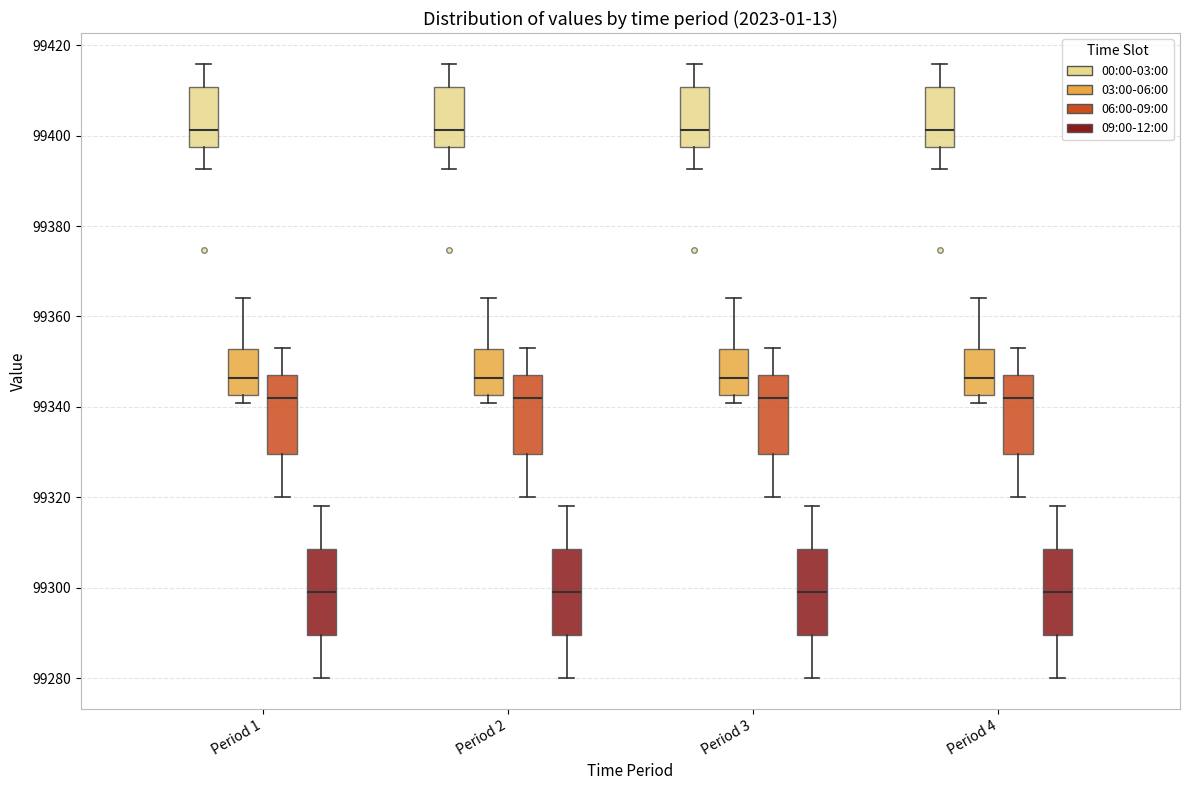

Reading left to right, transcribe this box plot: for each box, give where its median line is, the range the box spans, and where its two whiskers end, as read against the y-axis. The values are not printed on the chart, so give them approximately, as read against the axis.

Period 1 (00:00-03:00): median 99402, box 99398 to 99410, whiskers 99392 to 99416
Period 1 (03:00-06:00): median 99346, box 99342 to 99352, whiskers 99340 to 99364
Period 1 (06:00-09:00): median 99342, box 99330 to 99348, whiskers 99320 to 99354
Period 1 (09:00-12:00): median 99300, box 99290 to 99308, whiskers 99280 to 99318
Period 2 (00:00-03:00): median 99402, box 99398 to 99410, whiskers 99392 to 99416
Period 2 (03:00-06:00): median 99346, box 99342 to 99352, whiskers 99340 to 99364
Period 2 (06:00-09:00): median 99342, box 99330 to 99348, whiskers 99320 to 99354
Period 2 (09:00-12:00): median 99300, box 99290 to 99308, whiskers 99280 to 99318
Period 3 (00:00-03:00): median 99402, box 99398 to 99410, whiskers 99392 to 99416
Period 3 (03:00-06:00): median 99346, box 99342 to 99352, whiskers 99340 to 99364
Period 3 (06:00-09:00): median 99342, box 99330 to 99348, whiskers 99320 to 99354
Period 3 (09:00-12:00): median 99300, box 99290 to 99308, whiskers 99280 to 99318
Period 4 (00:00-03:00): median 99402, box 99398 to 99410, whiskers 99392 to 99416
Period 4 (03:00-06:00): median 99346, box 99342 to 99352, whiskers 99340 to 99364
Period 4 (06:00-09:00): median 99342, box 99330 to 99348, whiskers 99320 to 99354
Period 4 (09:00-12:00): median 99300, box 99290 to 99308, whiskers 99280 to 99318